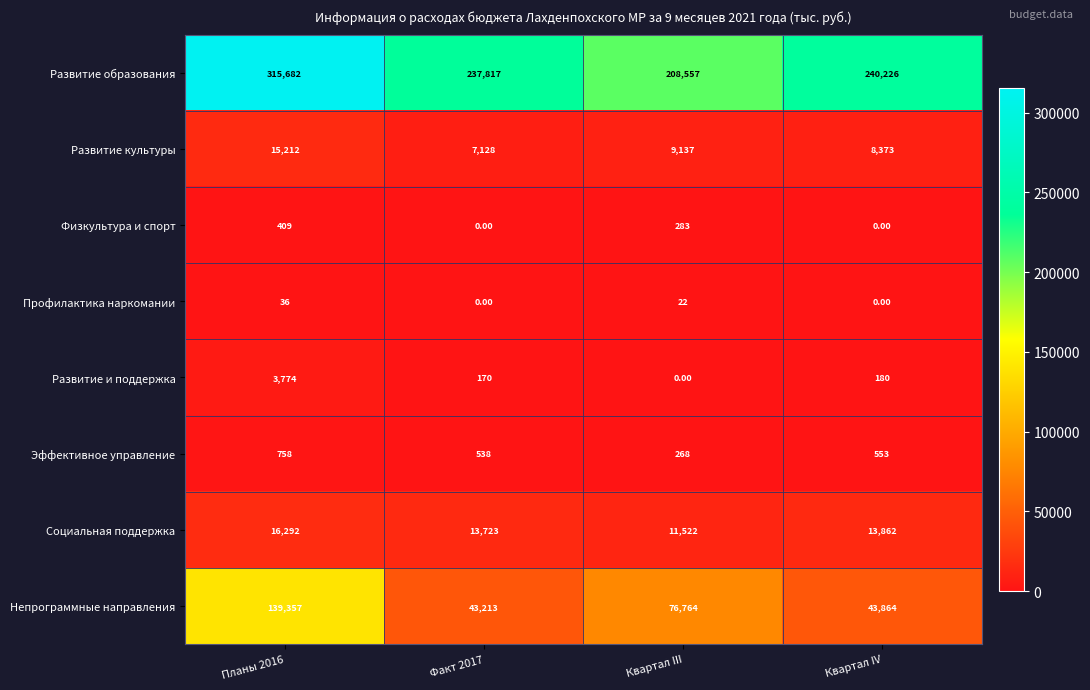

What is the sum of the Развитие образования values at Квартал III and Планы 2016?

524239